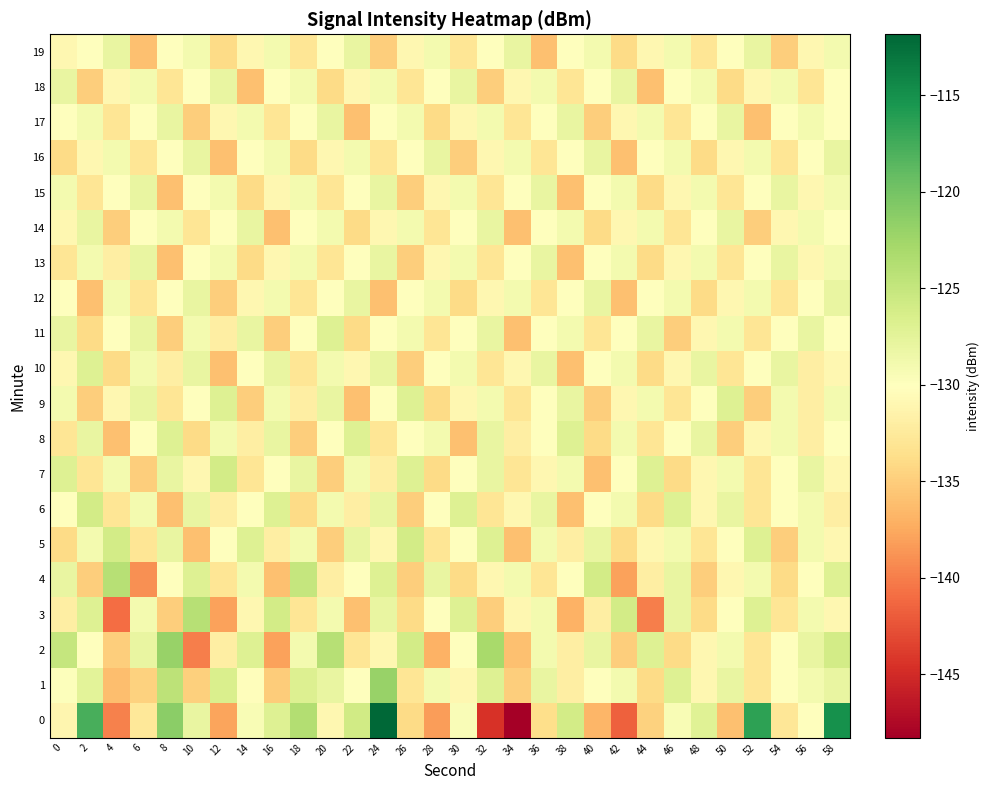

Rank the series at 48 from highest to lowest value.

0, 8, 10, 13, 15, 18, 9, 14, 17, 1, 2, 6, 7, 11, 5, 19, 3, 12, 16, 4